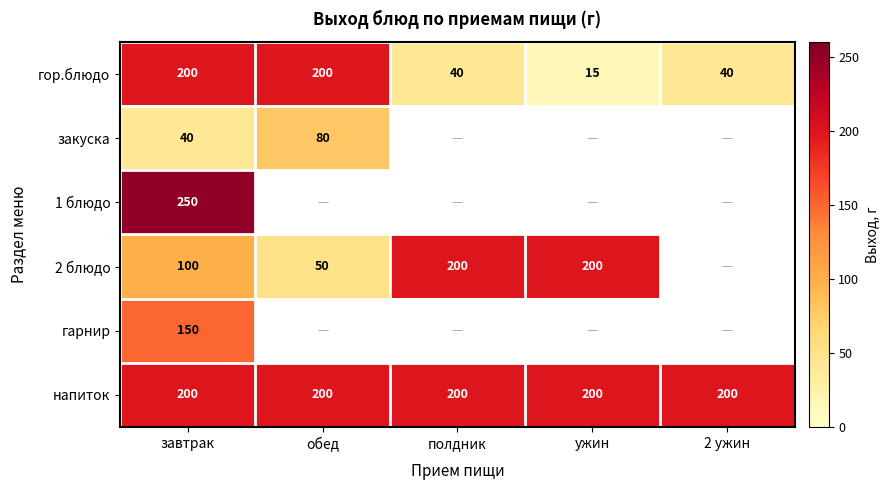

Count the гор.блюдо values in the range 40 to 200.

4